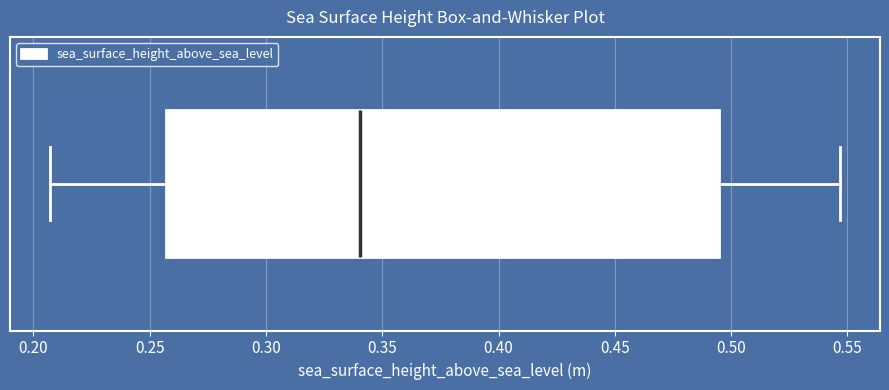

Where does the left whisker of the box end on the x-axis? The values are not printed on the chart, so give them approximately, as read against the axis.

0.205